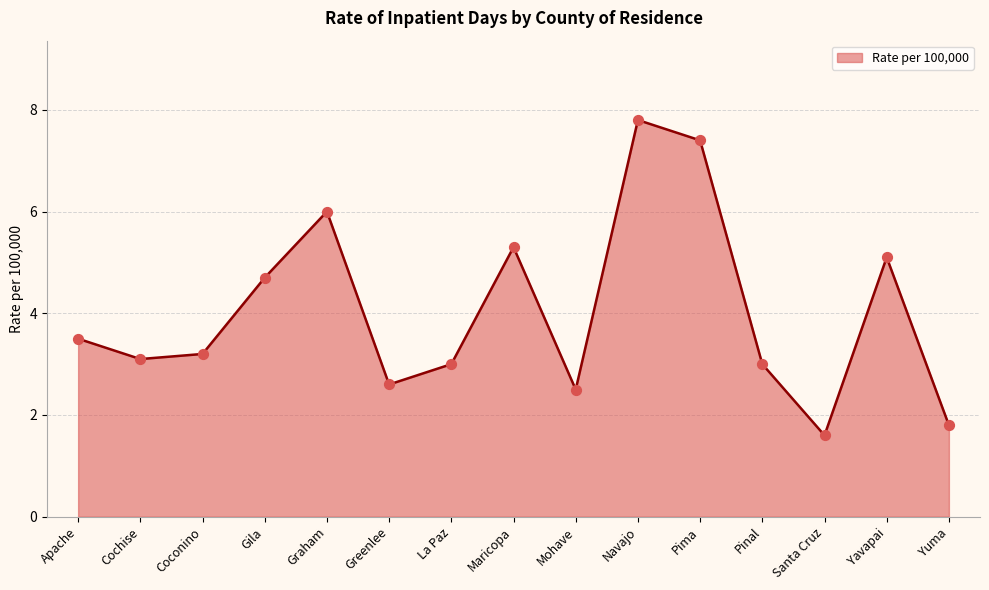

What is the change in value from Navajo to Santa Cruz?

-6.2